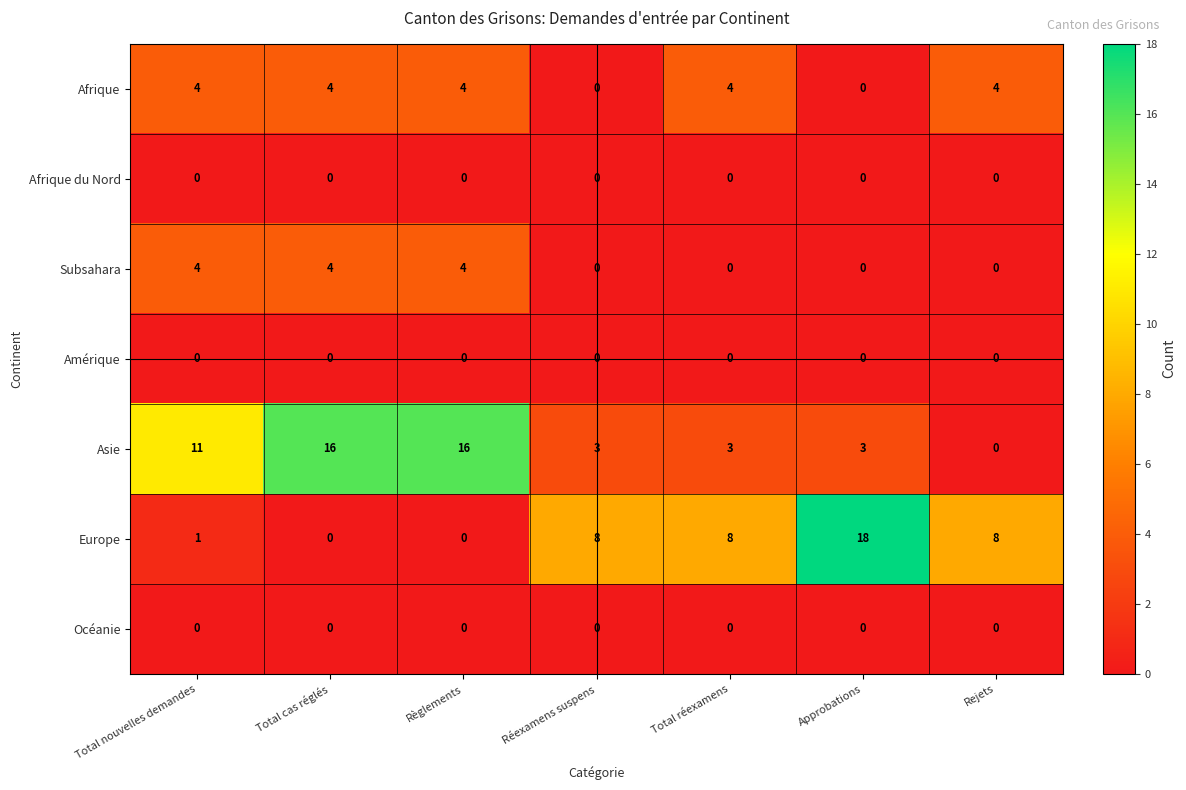

Which series changed the most between Approbations and Rejets?

Europe